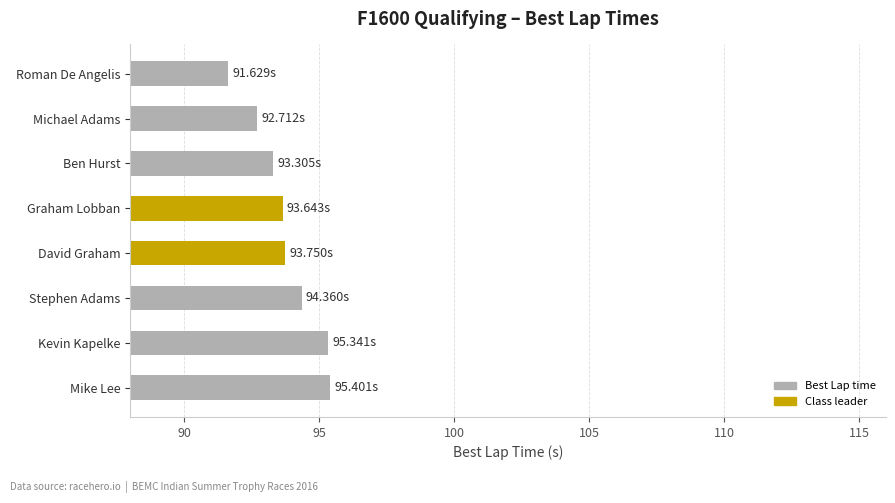

Which category has the lowest value across all series?

Roman De Angelis